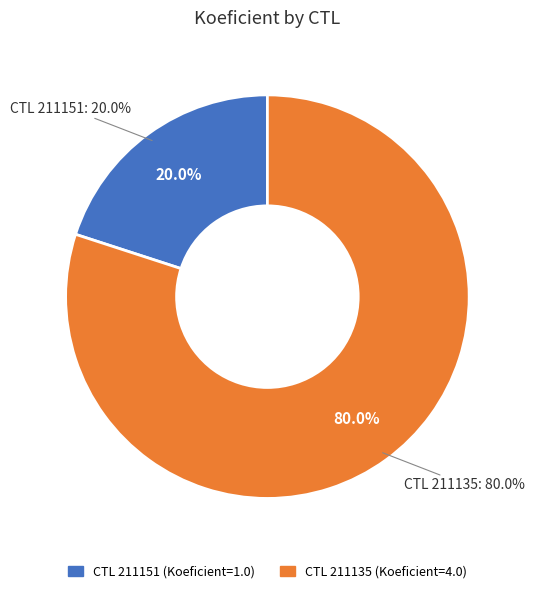

Is there a majority slice in this chart?

Yes